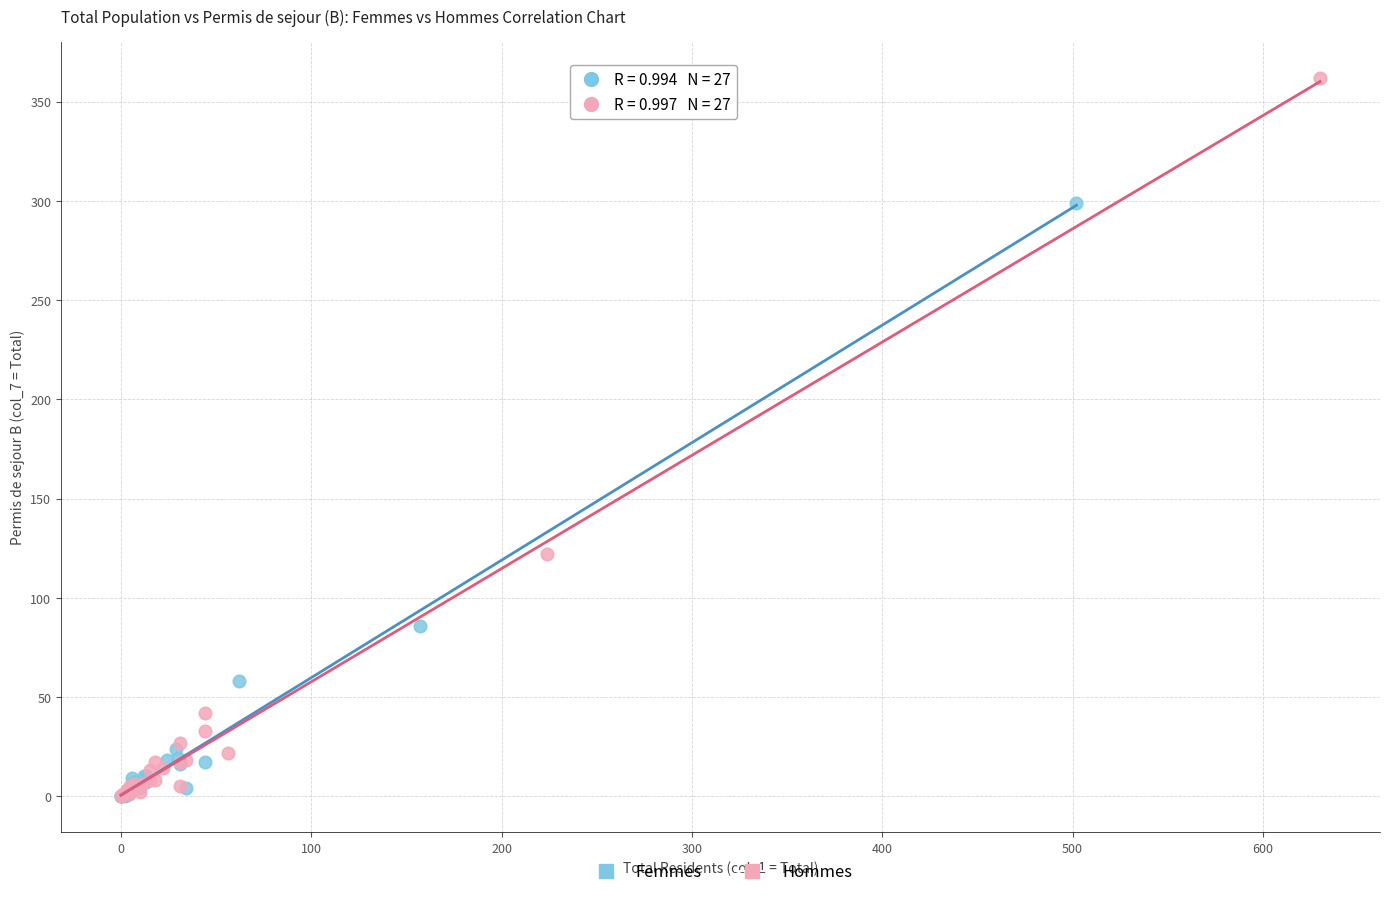

Which series has the widest spread of Y values?

Hommes